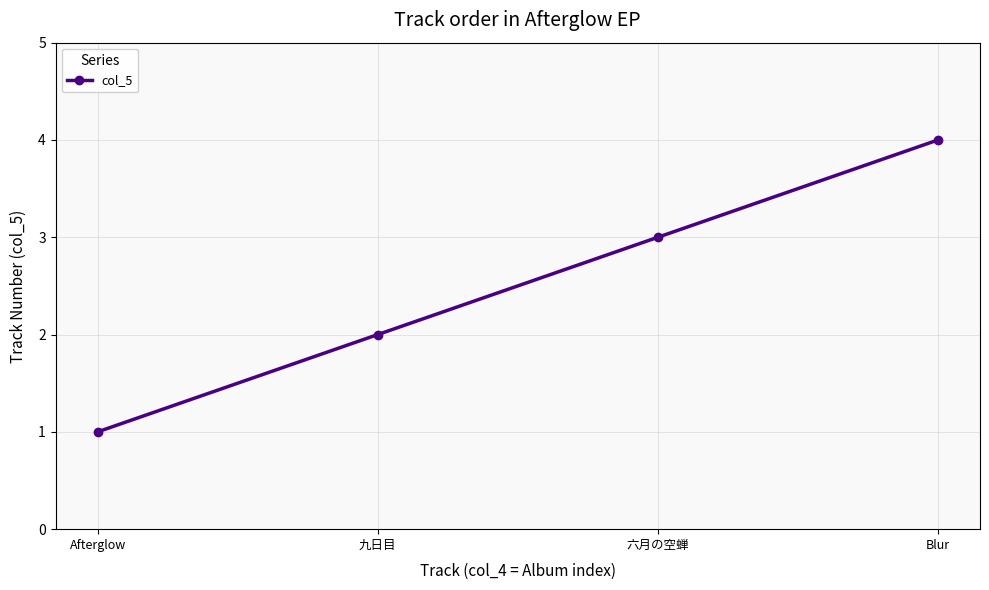

What is the sum of the values at 六月の空蝉 and 九日目?

5